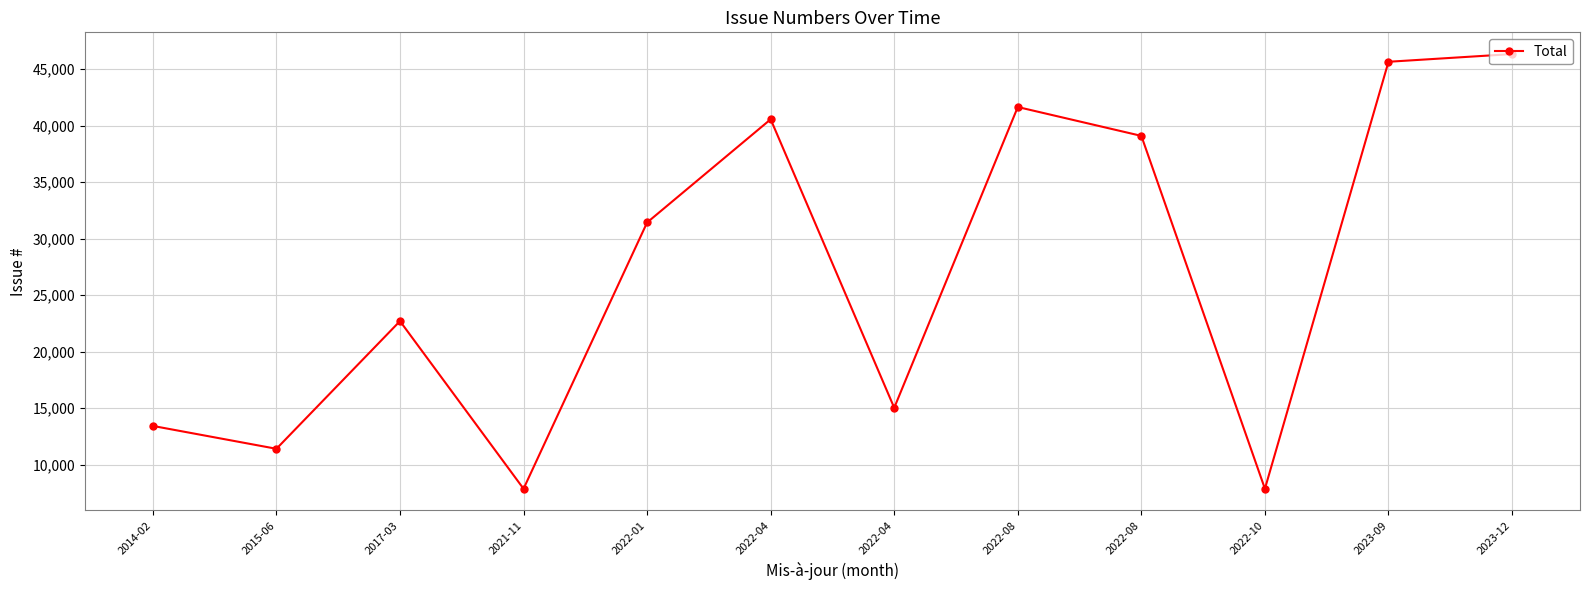

At which label is the value closest to 27100?

2022-01